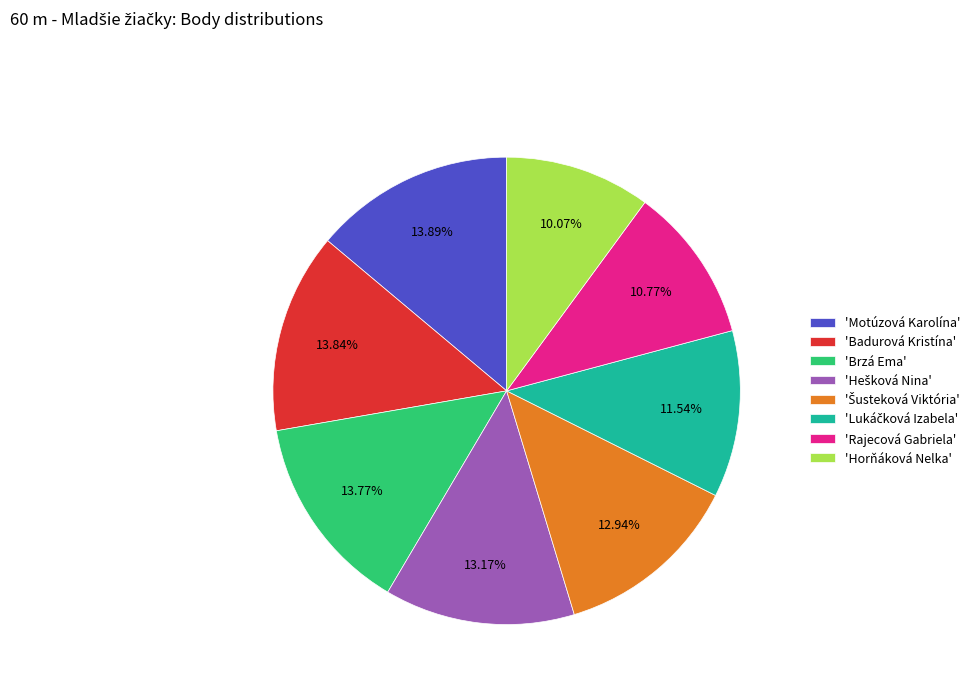

How many slices are in this pie chart?

8